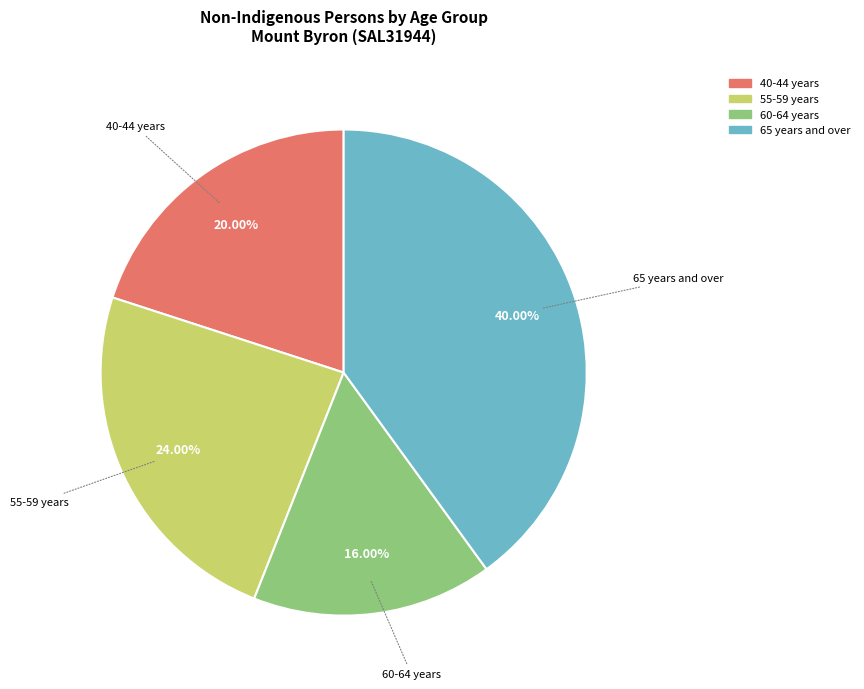

To the nearest percent, what is the difference between the largest and smallest slice percentages?

24%